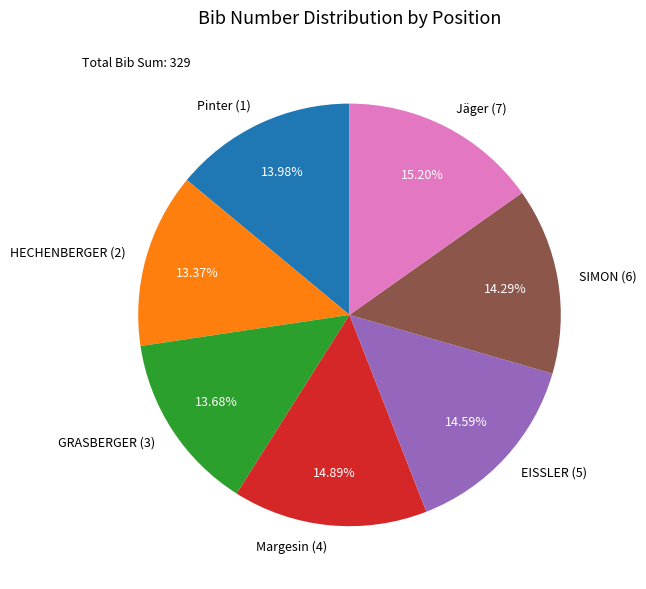

Approximately how many times larger is the value at EISSLER (5) compared to Margesin (4)?

1.0